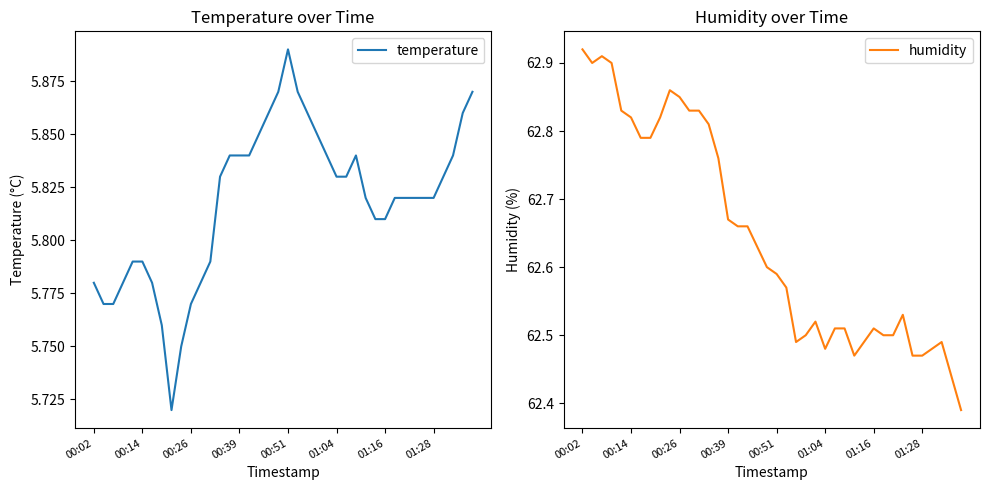

What is the maximum value for humidity?

62.9